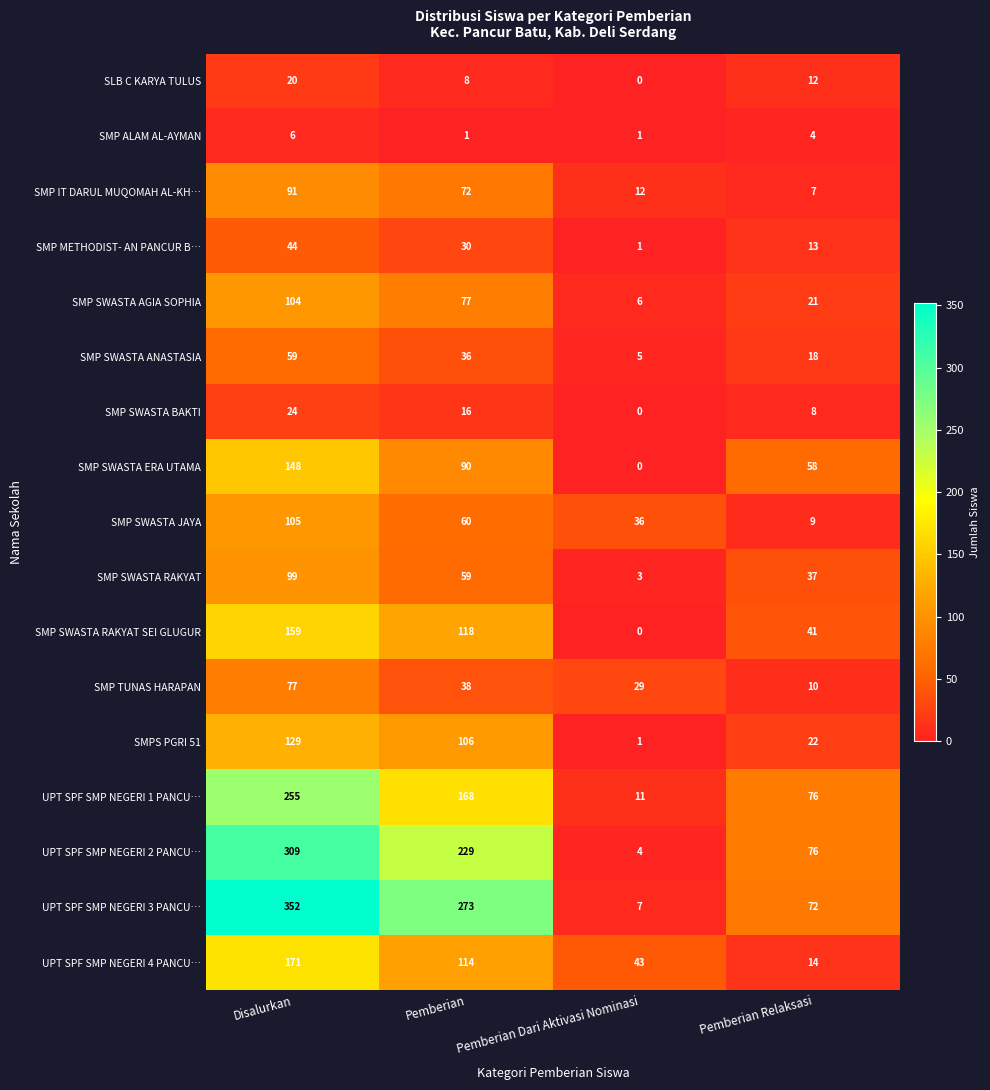

How many categories are shown in the chart?

4